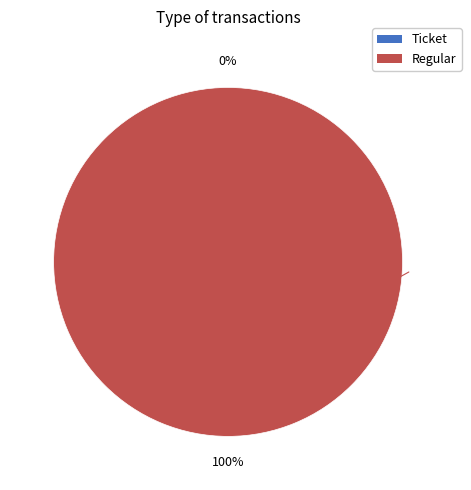

Combined, do Regular and Ticket account for over 50%?

Yes